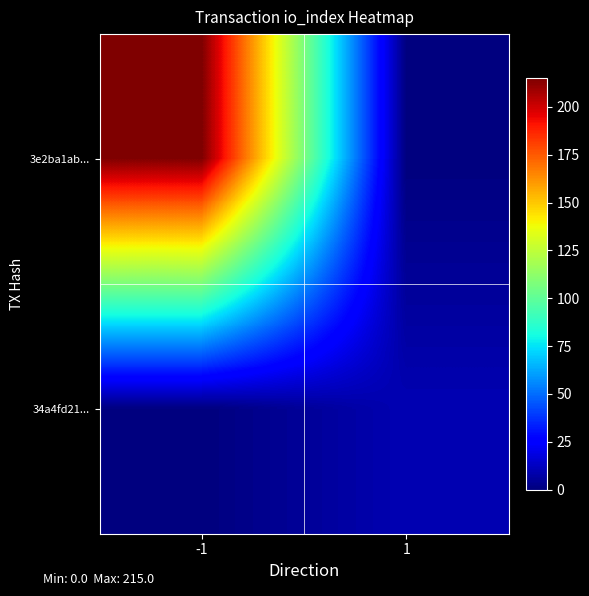

Which has a higher value, -1 or 1?

-1